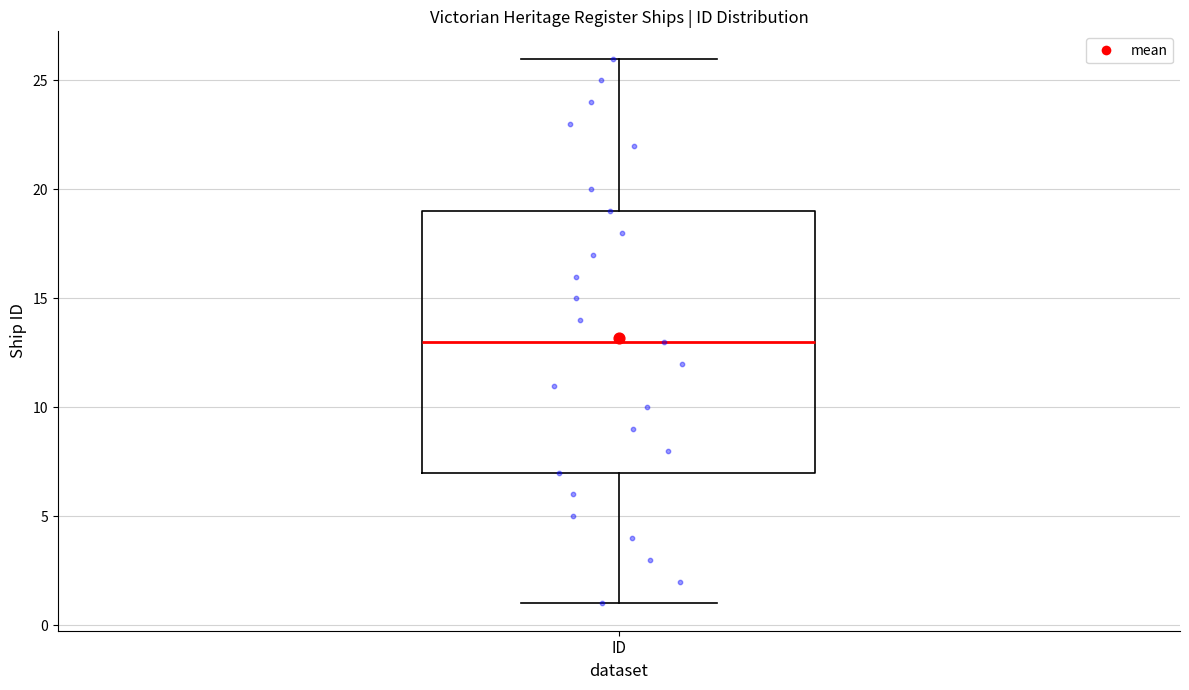

Where is the lower edge of the box for ID on the y-axis? The values are not printed on the chart, so give them approximately, as read against the axis.

7